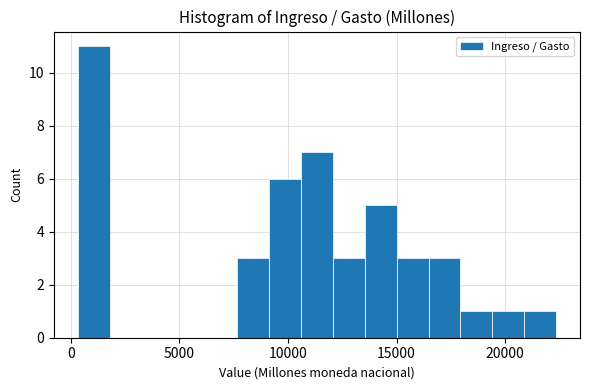

Read against the x-axis, roughly where is the centre of the tallest bar?

1000